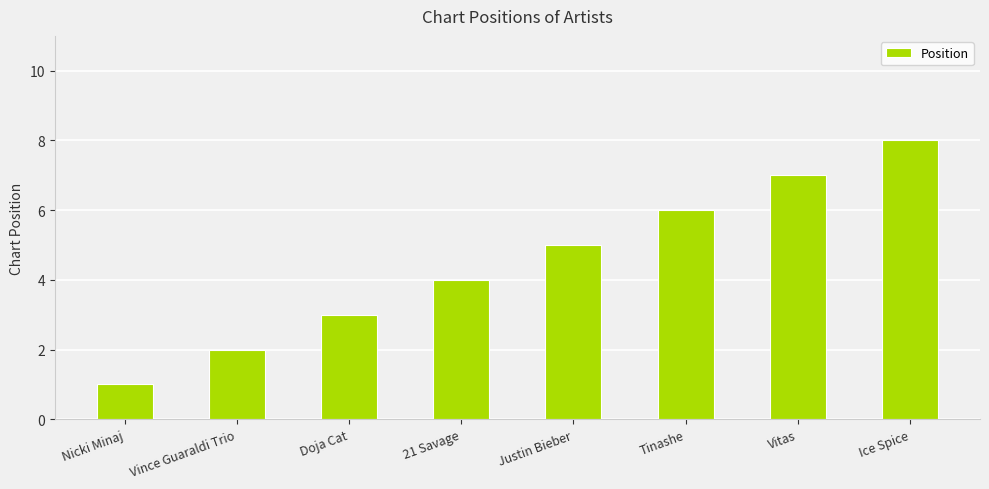

What is the ratio of the value at Vitas to the value at Justin Bieber?

1.4